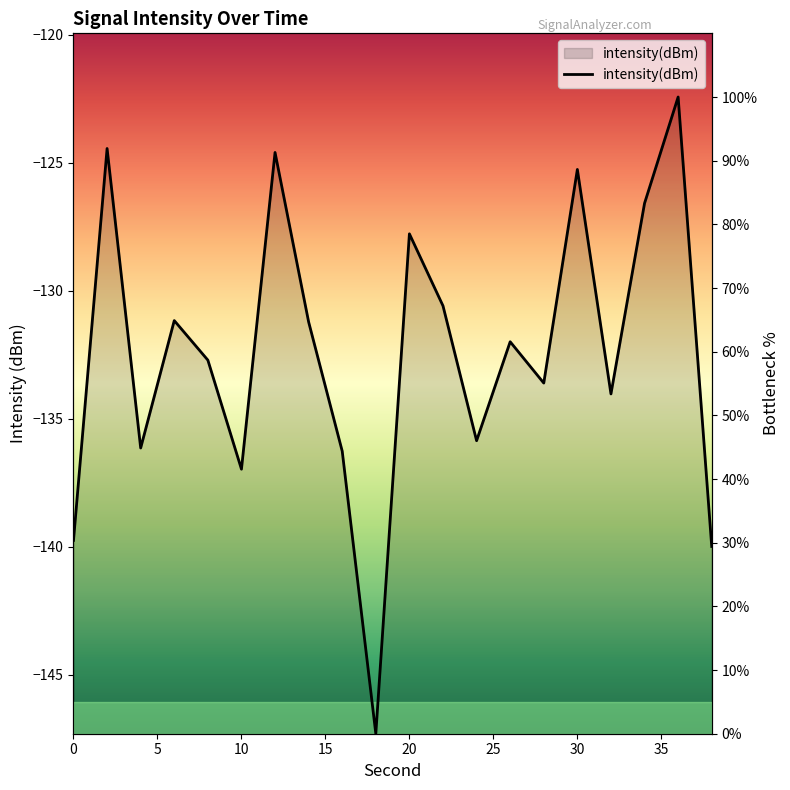

List the labels in order of value, smallest first.

18, 38, 0, 10, 16, 4, 24, 32, 28, 8, 26, 14, 6, 22, 20, 34, 30, 12, 2, 36